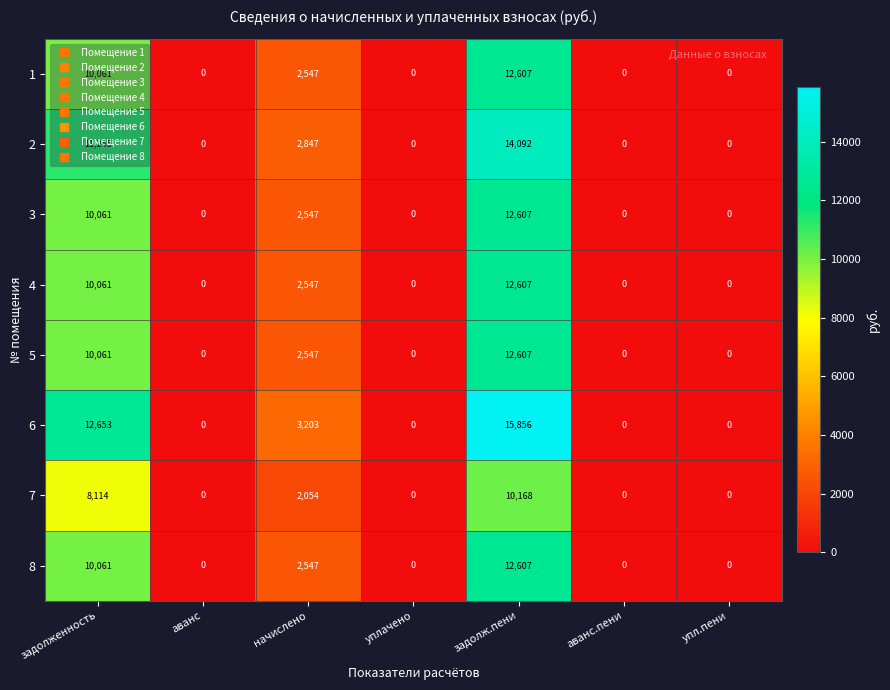

What is the sum of all 7 values?

20336